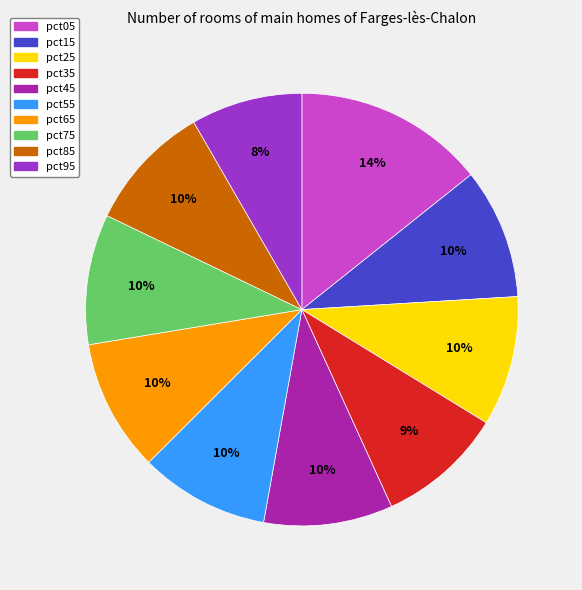

Do pct95 and pct75 together represent more than half of the pie?

No